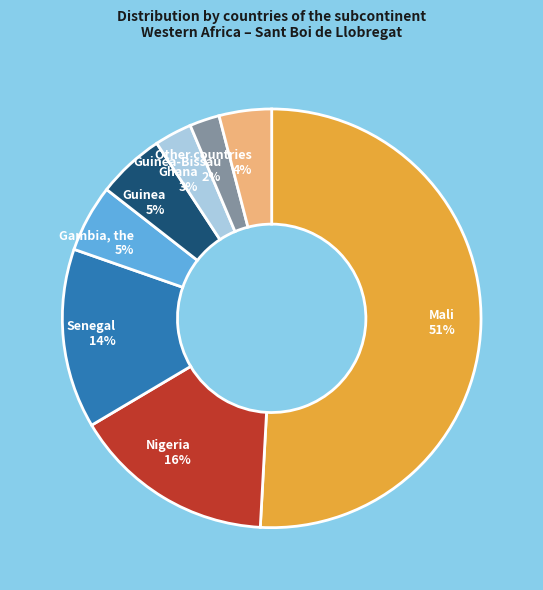

Between Nigeria 16% and Gambia, the 5%, which is larger?

Nigeria 16%